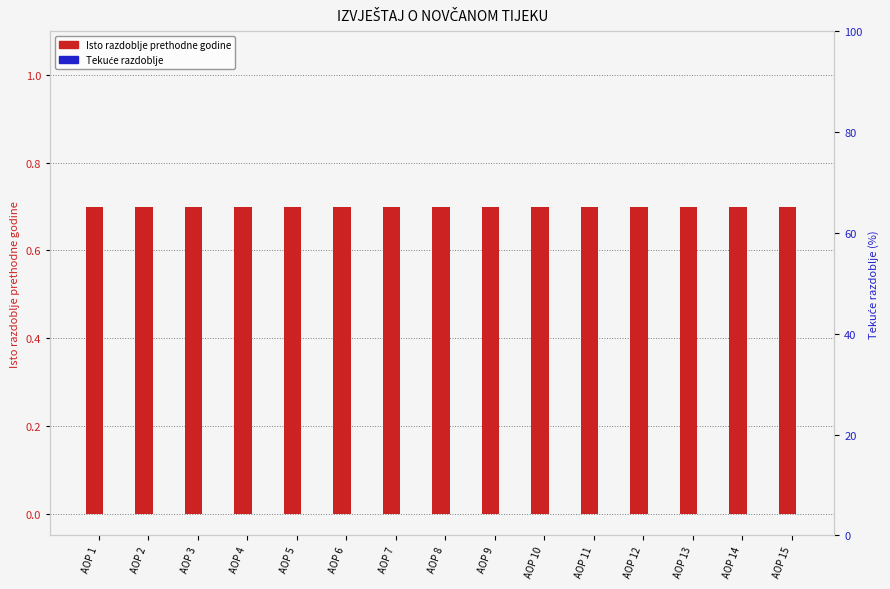

Which series has the largest total across all categories?

Isto razdoblje prethodne godine